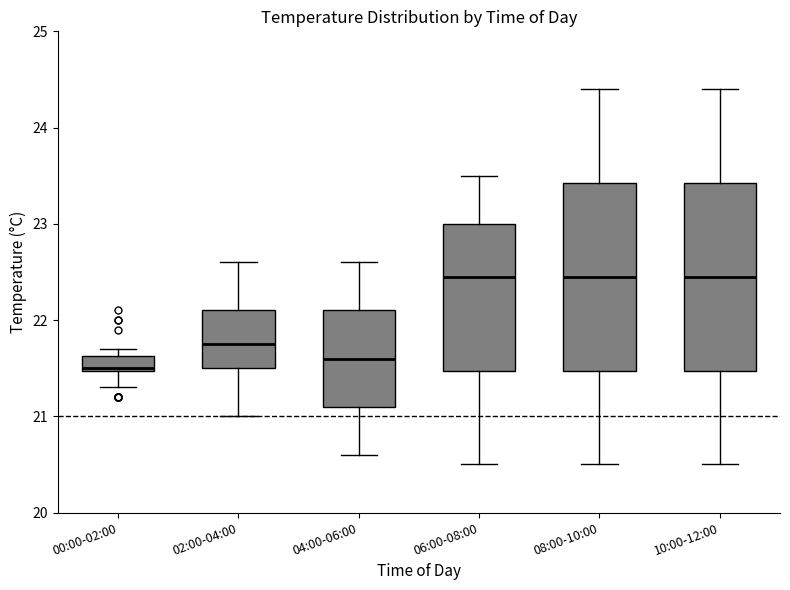

Where is the upper edge of the box for 06:00-08:00 on the y-axis? The values are not printed on the chart, so give them approximately, as read against the axis.

23.0